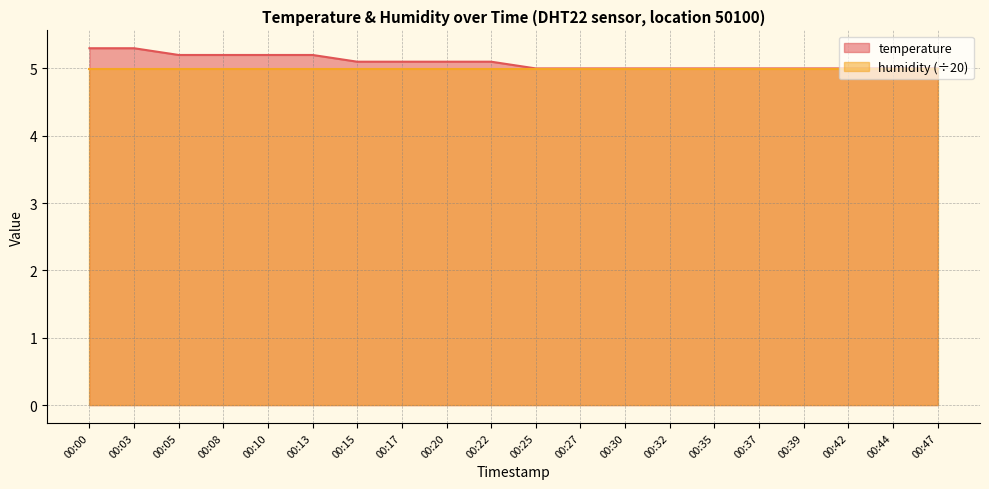

How many lines are shown in the chart?

2